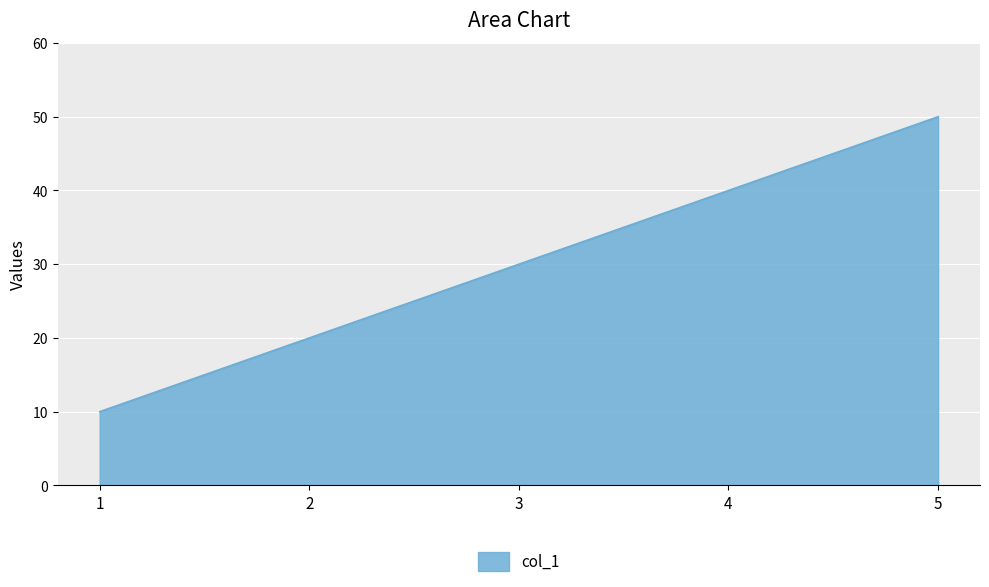

The value at 1 is 16. True or false?

False